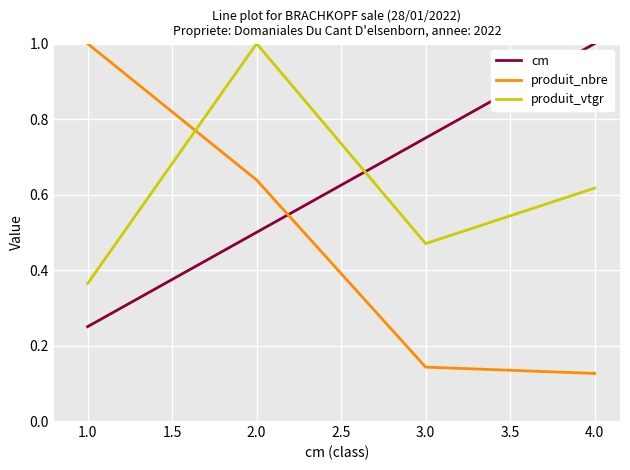

Which category has the lowest value in the produit_vtgr series?

1.0